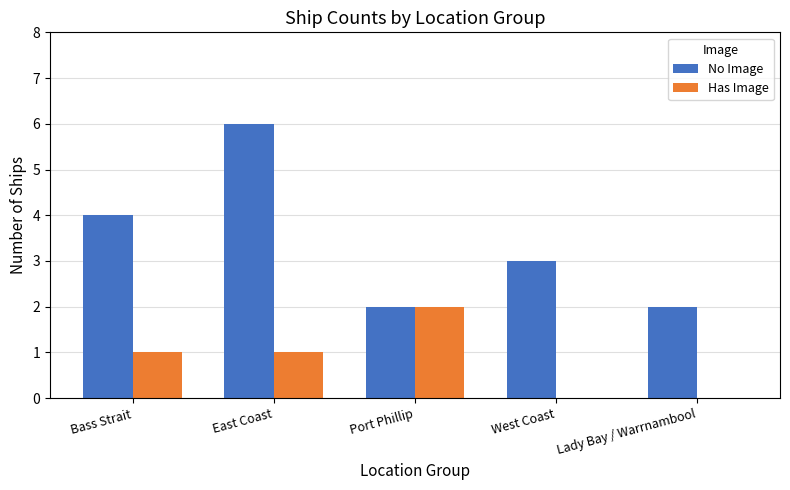

How many distinct data groups are displayed?

2